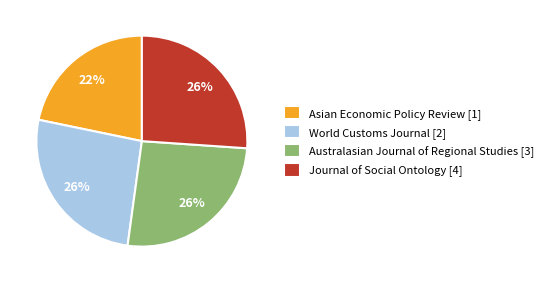

Is there any slice that represents more than half of the pie?

No